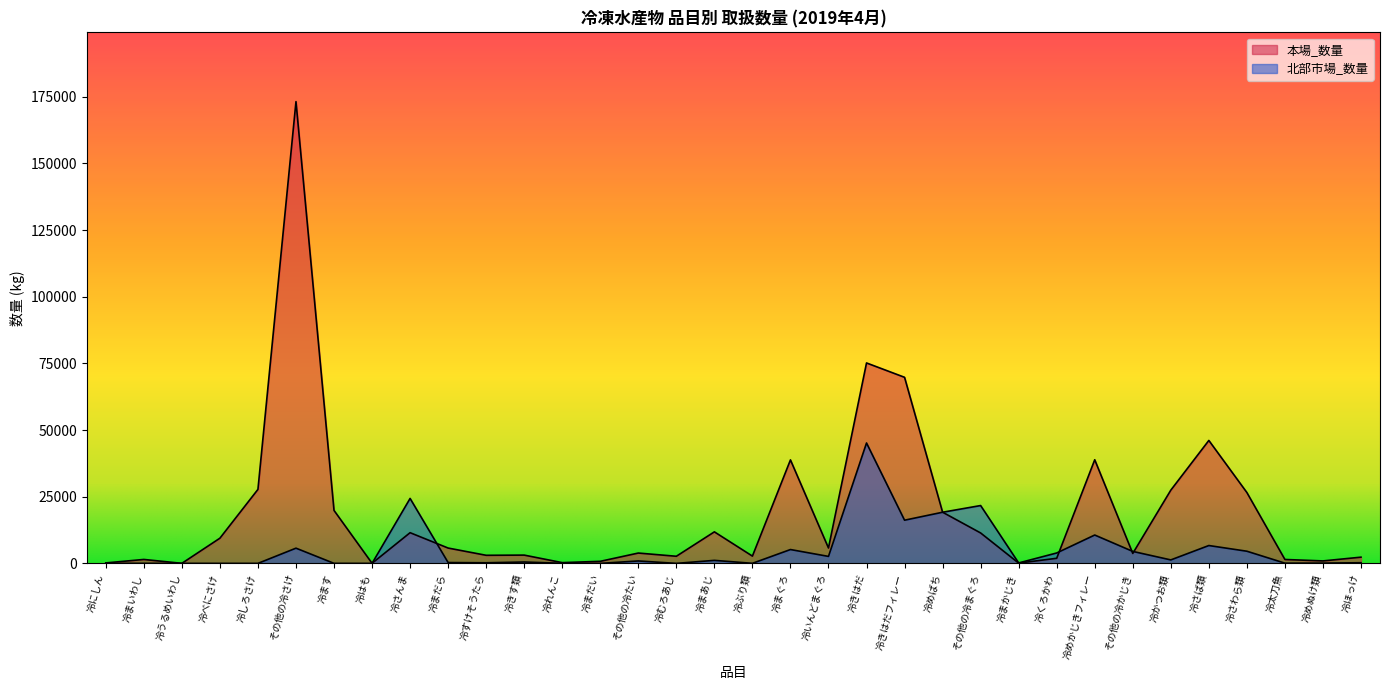

How many data points in 北部市場_数量 are less than 509?

17